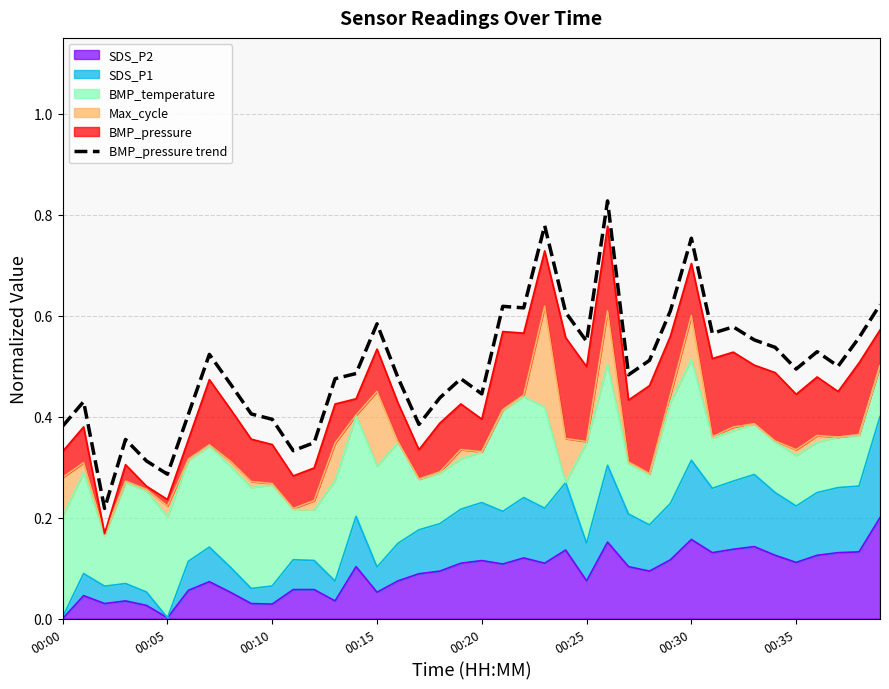

What is the label of the 36th point from the left?

00:35